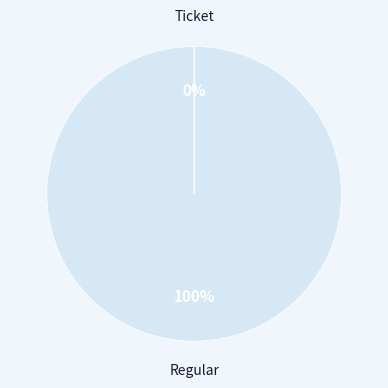

Which category has the biggest portion of the pie?

Regular